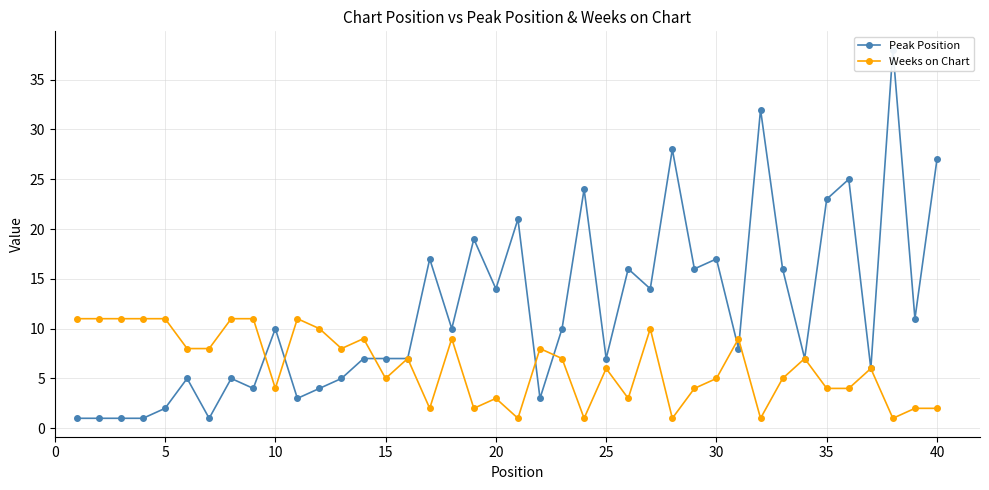

At how many categories does at least one series exceed 34?

1